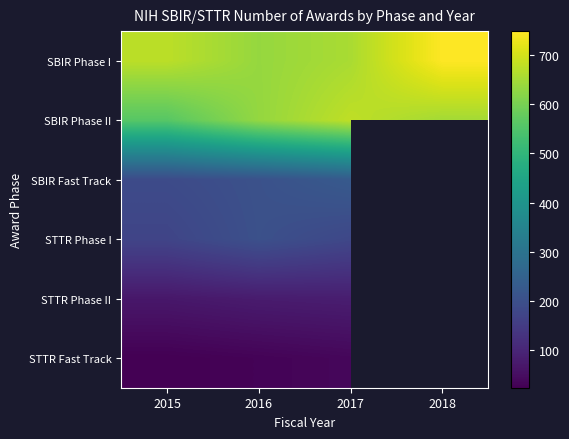

What is the difference between the highest and lowest values at 2018?

100.0